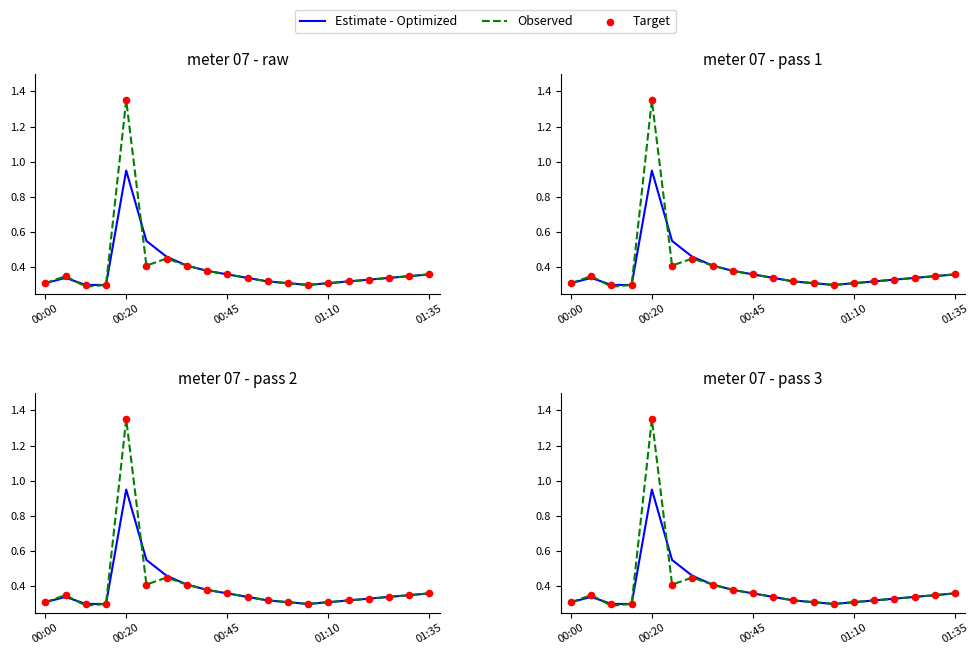

Which series has the largest Y range (max minus min)?

Observed